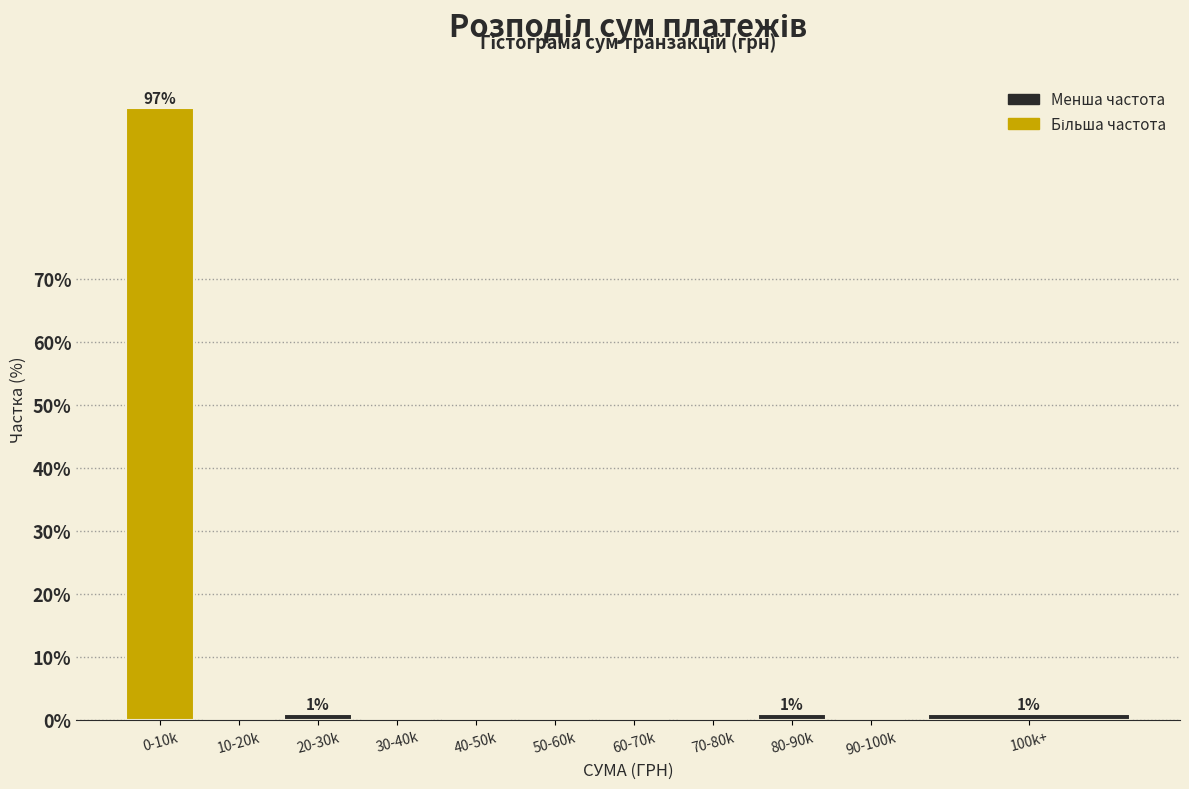

Reading left to right, what are all the values shown in this chart?

0-10k=97	10-20k=0	20-30k=1	30-40k=0	40-50k=0	50-60k=0	60-70k=0	70-80k=0	80-90k=1	90-100k=0	100k+=1